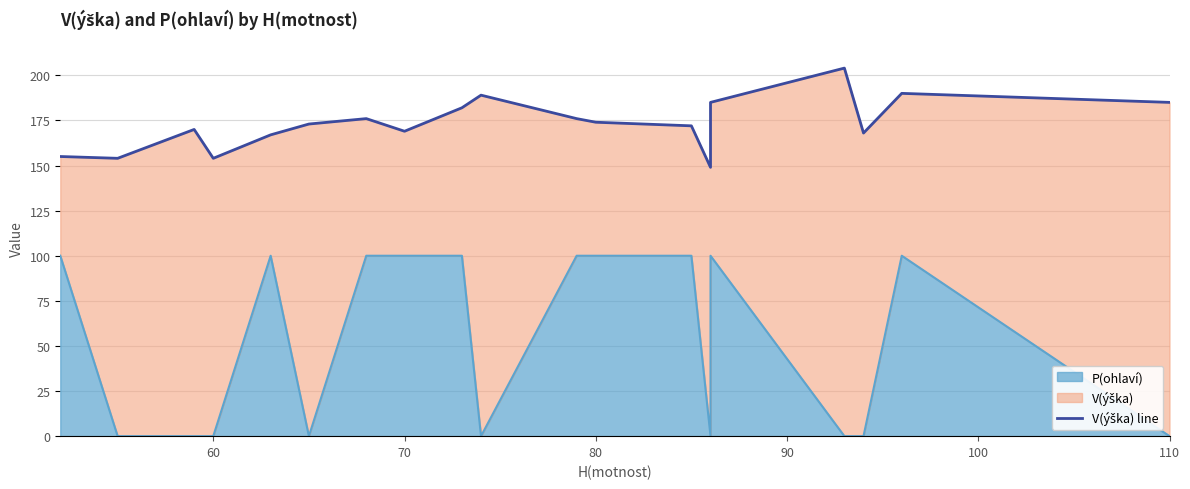

True or false: V(ýška) line has more than 1 interior local peaks.

True